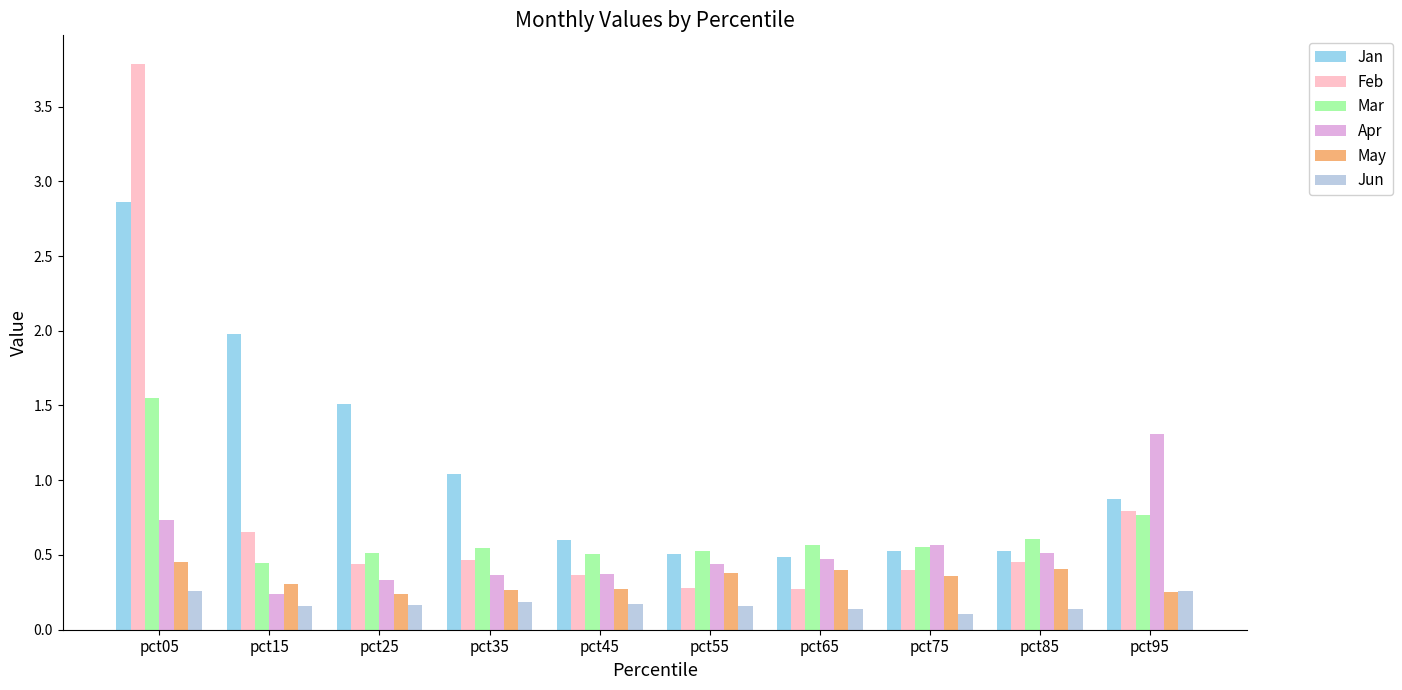

What is the greatest value displayed?

3.8